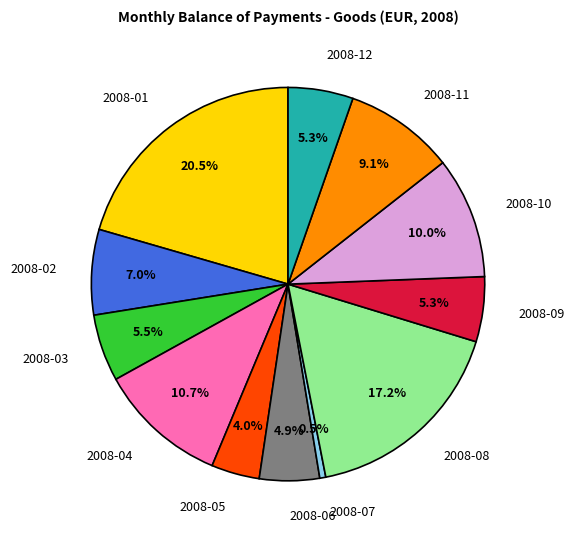

True or false: 2008-09 accounts for 55% of the total.

False